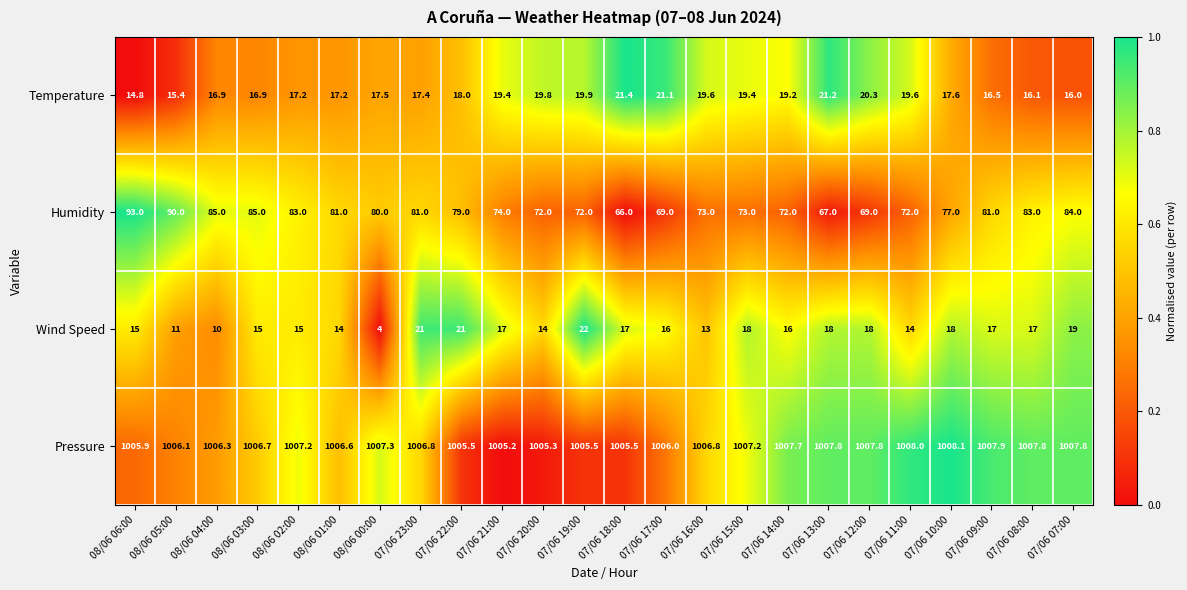

At which category does the chart reach its peak across all series?

07/06 10:00